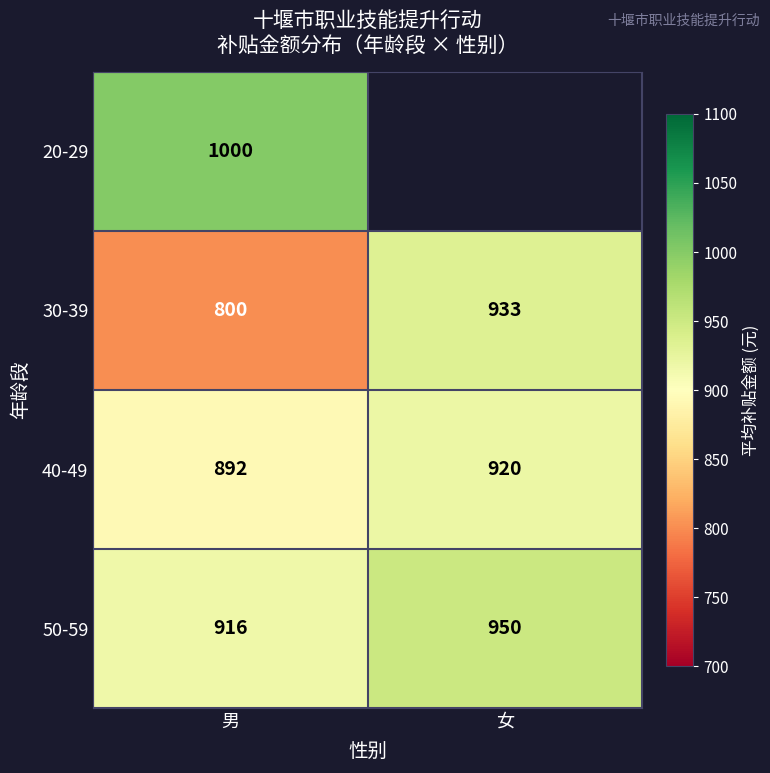

At how many categories does at least one series exceed 905?

2